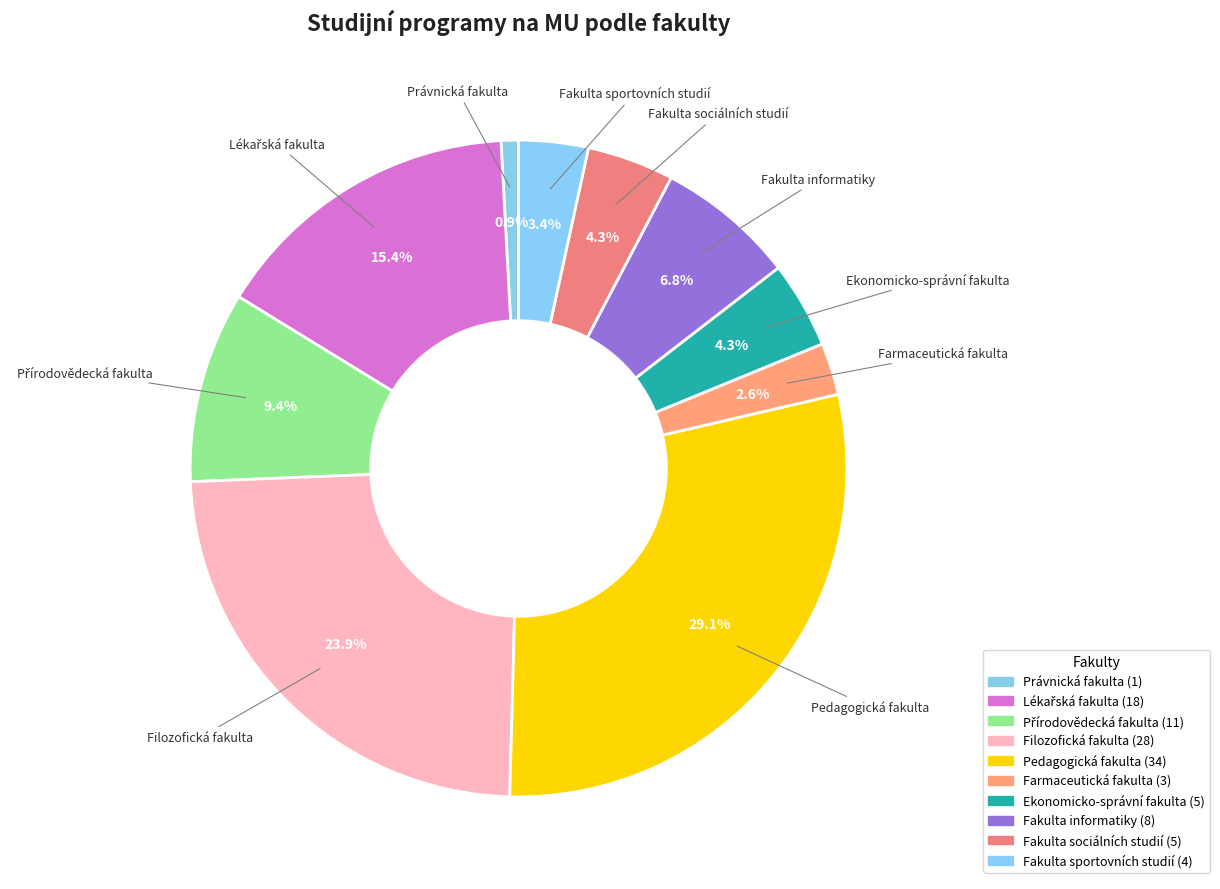

Which category has the biggest portion of the pie?

Pedagogická fakulta